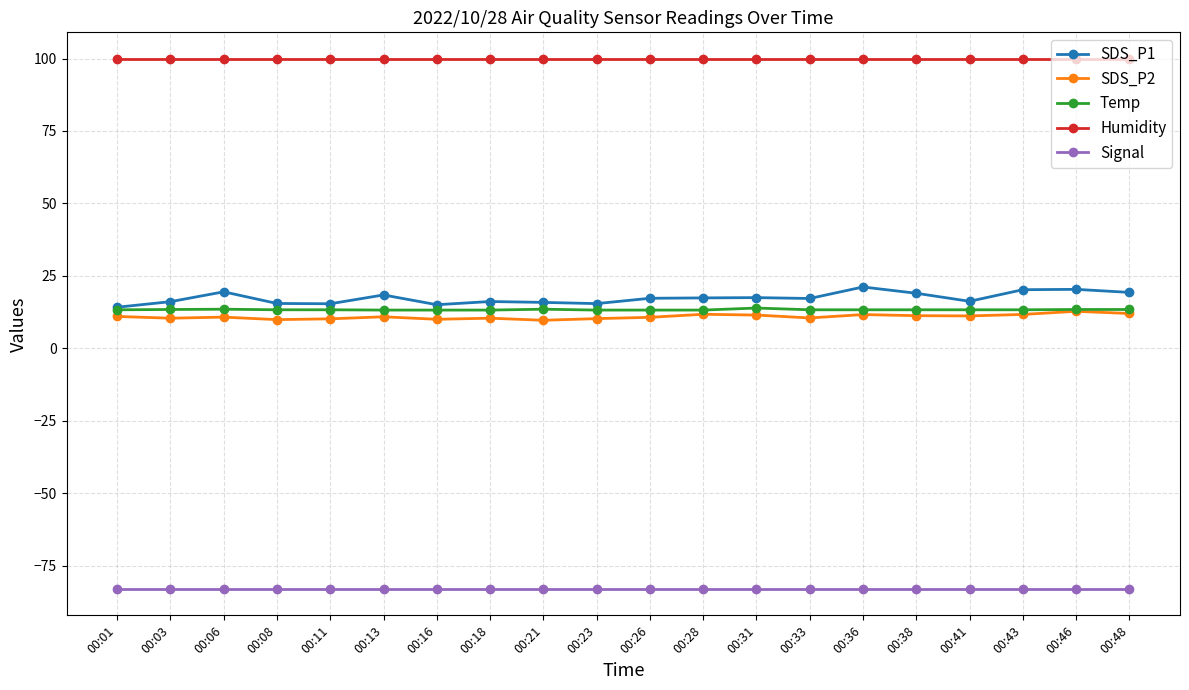

True or false: Signal has a value of -17.4 at 00:21.

False